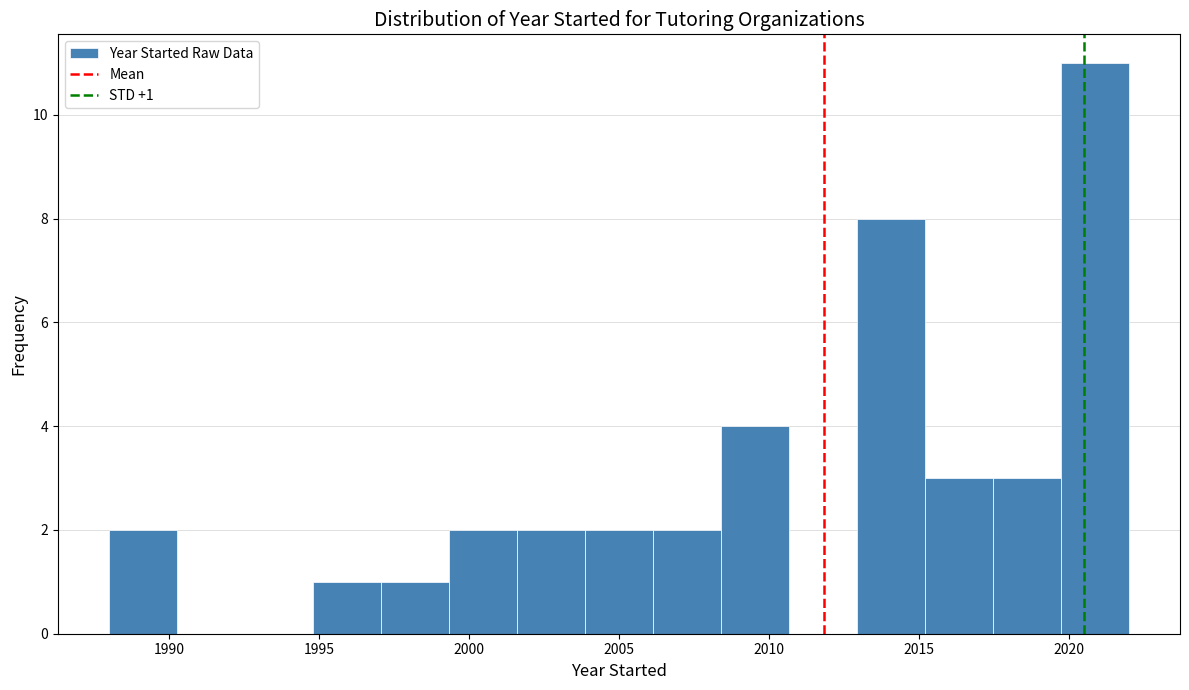

Which range on the x-axis has the tallest bar?

2019.5 to 2022.0